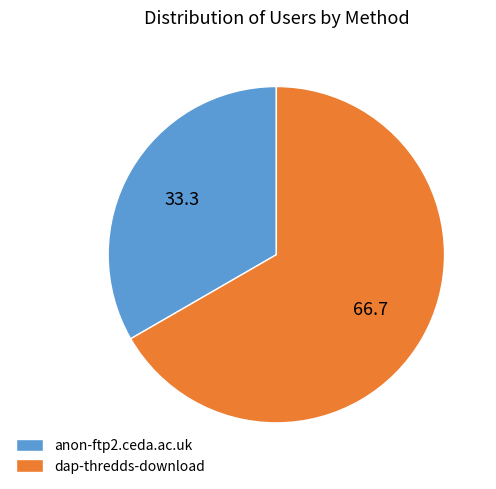

Rank the categories by value from highest to lowest.

dap-thredds-download, anon-ftp2.ceda.ac.uk